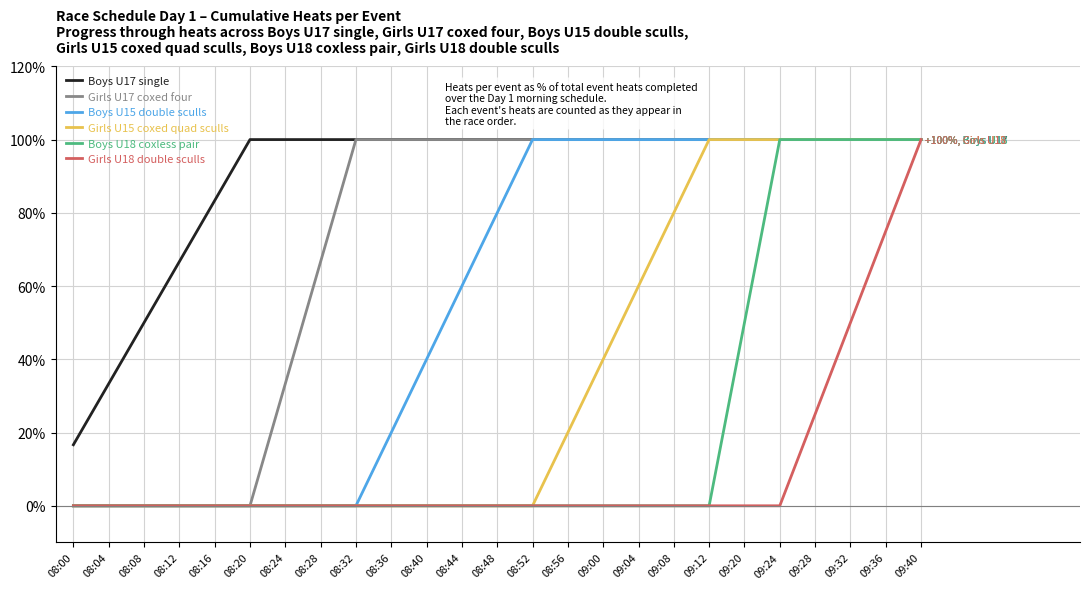

Reading right to left, extract all data points from this chart.

Boys U17 single: 09:40=100.0	09:36=100.0	09:32=100.0	09:28=100.0	09:24=100.0	09:20=100.0	09:12=100.0	09:08=100.0	09:04=100.0	09:00=100.0	08:56=100.0	08:52=100.0	08:48=100.0	08:44=100.0	08:40=100.0	08:36=100.0	08:32=100.0	08:28=100.0	08:24=100.0	08:20=100.0	08:16=83.3	08:12=66.7	08:08=50.0	08:04=33.3	08:00=16.7
Girls U17 coxed four: 09:40=100.0	09:36=100.0	09:32=100.0	09:28=100.0	09:24=100.0	09:20=100.0	09:12=100.0	09:08=100.0	09:04=100.0	09:00=100.0	08:56=100.0	08:52=100.0	08:48=100.0	08:44=100.0	08:40=100.0	08:36=100.0	08:32=100.0	08:28=66.7	08:24=33.3	08:20=0.0	08:16=0.0	08:12=0.0	08:08=0.0	08:04=0.0	08:00=0.0
Boys U15 double sculls: 09:40=100.0	09:36=100.0	09:32=100.0	09:28=100.0	09:24=100.0	09:20=100.0	09:12=100.0	09:08=100.0	09:04=100.0	09:00=100.0	08:56=100.0	08:52=100.0	08:48=80.0	08:44=60.0	08:40=40.0	08:36=20.0	08:32=0.0	08:28=0.0	08:24=0.0	08:20=0.0	08:16=0.0	08:12=0.0	08:08=0.0	08:04=0.0	08:00=0.0
Girls U15 coxed quad sculls: 09:40=100.0	09:36=100.0	09:32=100.0	09:28=100.0	09:24=100.0	09:20=100.0	09:12=100.0	09:08=80.0	09:04=60.0	09:00=40.0	08:56=20.0	08:52=0.0	08:48=0.0	08:44=0.0	08:40=0.0	08:36=0.0	08:32=0.0	08:28=0.0	08:24=0.0	08:20=0.0	08:16=0.0	08:12=0.0	08:08=0.0	08:04=0.0	08:00=0.0
Boys U18 coxless pair: 09:40=100.0	09:36=100.0	09:32=100.0	09:28=100.0	09:24=100.0	09:20=50.0	09:12=0.0	09:08=0.0	09:04=0.0	09:00=0.0	08:56=0.0	08:52=0.0	08:48=0.0	08:44=0.0	08:40=0.0	08:36=0.0	08:32=0.0	08:28=0.0	08:24=0.0	08:20=0.0	08:16=0.0	08:12=0.0	08:08=0.0	08:04=0.0	08:00=0.0
Girls U18 double sculls: 09:40=100.0	09:36=75.0	09:32=50.0	09:28=25.0	09:24=0.0	09:20=0.0	09:12=0.0	09:08=0.0	09:04=0.0	09:00=0.0	08:56=0.0	08:52=0.0	08:48=0.0	08:44=0.0	08:40=0.0	08:36=0.0	08:32=0.0	08:28=0.0	08:24=0.0	08:20=0.0	08:16=0.0	08:12=0.0	08:08=0.0	08:04=0.0	08:00=0.0